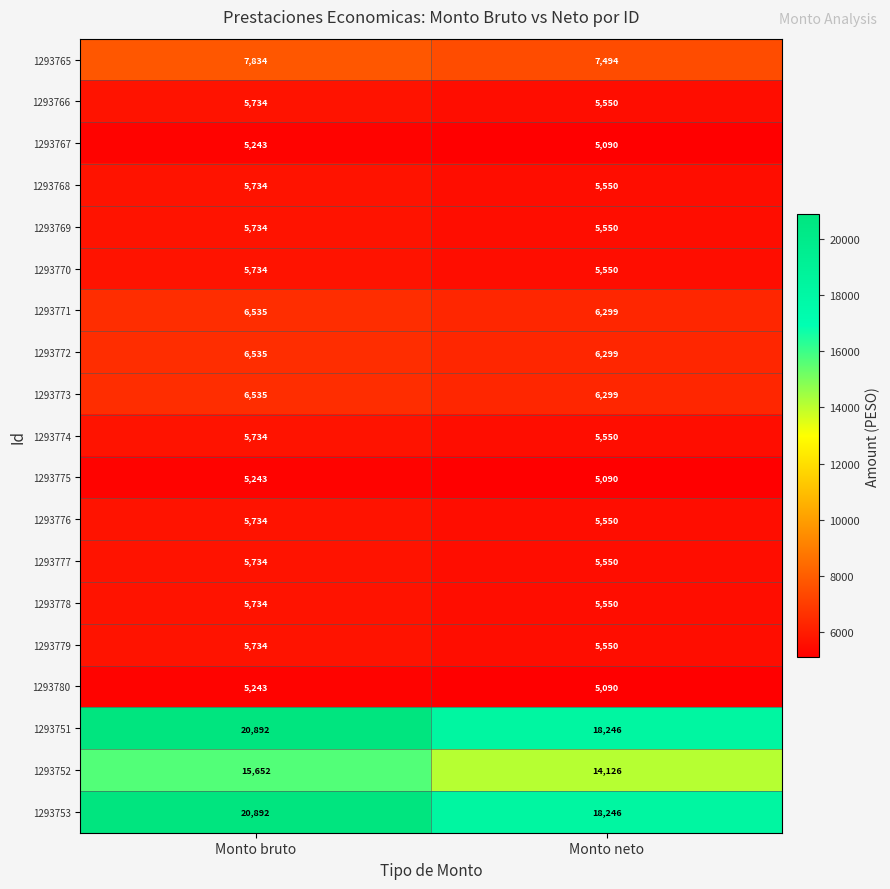

At which category is the sum across all series the highest?

Monto bruto